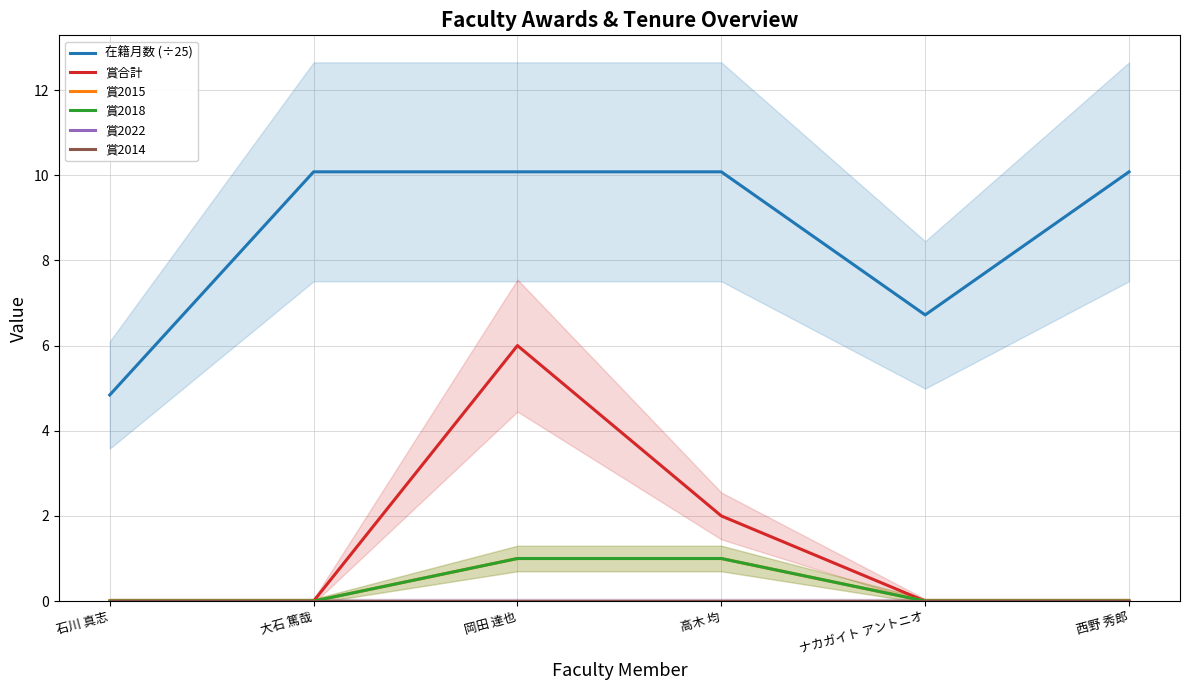

How many lines are shown in the chart?

6